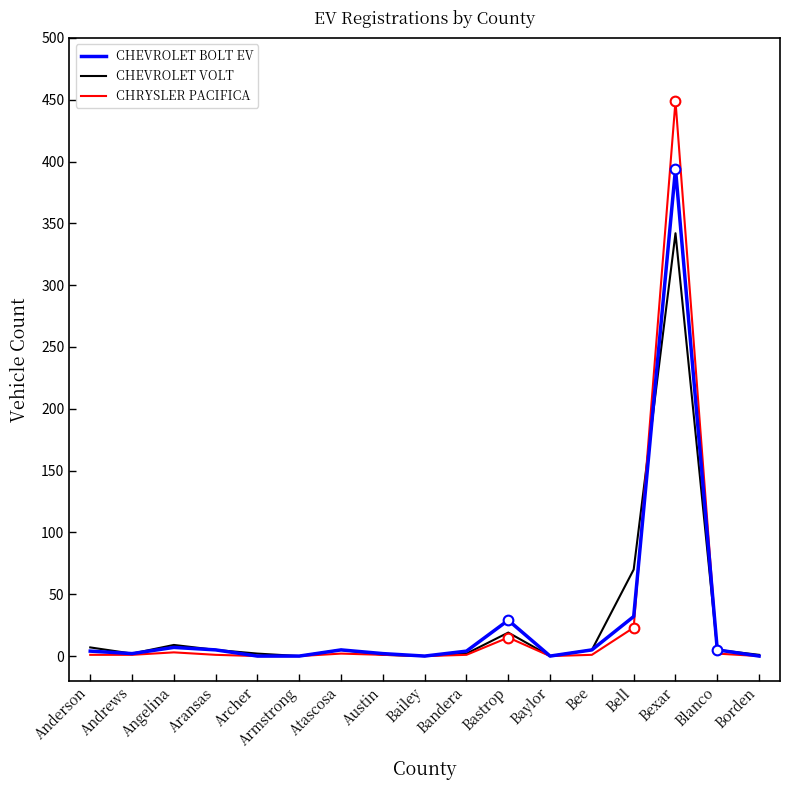

What is the greatest value displayed?

449